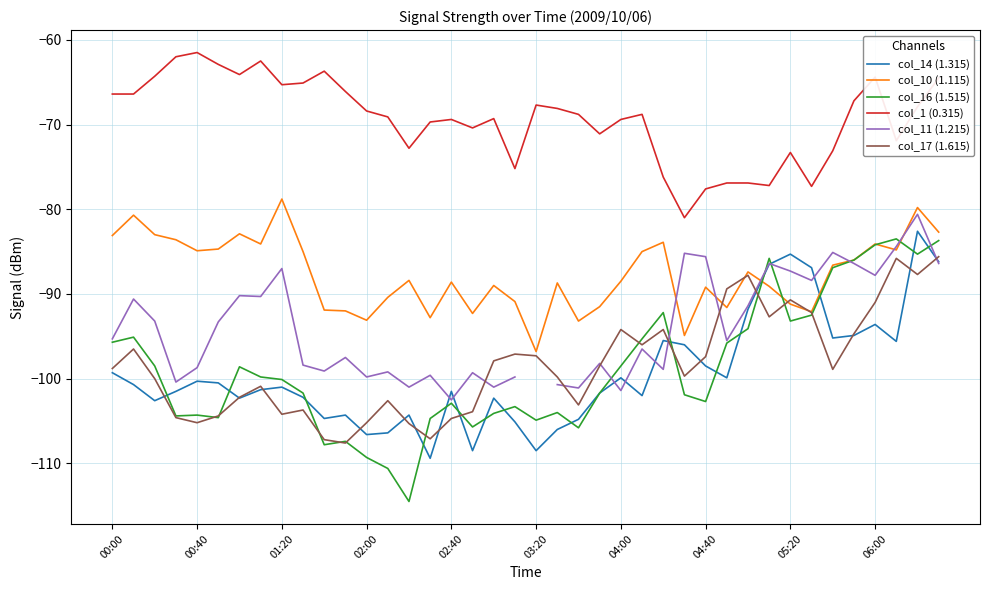

What is the greatest value displayed?

-61.5